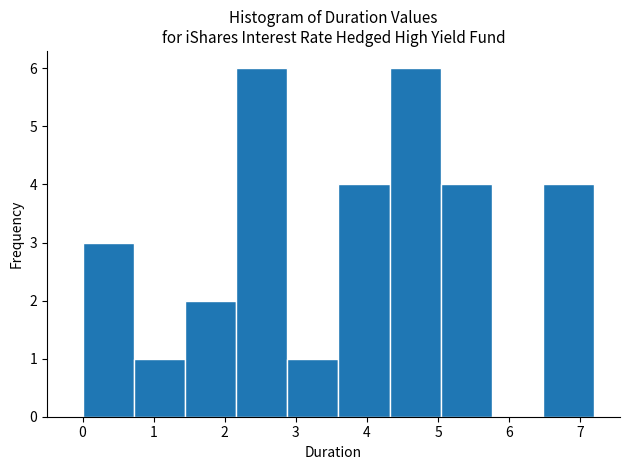

Reading left to right, transcribe this chart: for each bar, give the range it covers on the x-axis and its height. Neither the bar edges nor the heights are printed on the chart, so give them approximately, as read against the axes.

0.00 to 0.72: 3
0.72 to 1.44: 1
1.44 to 2.16: 2
2.16 to 2.88: 6
2.88 to 3.60: 1
3.60 to 4.32: 4
4.32 to 5.04: 6
5.04 to 5.76: 4
5.76 to 6.48: 0
6.48 to 7.20: 4